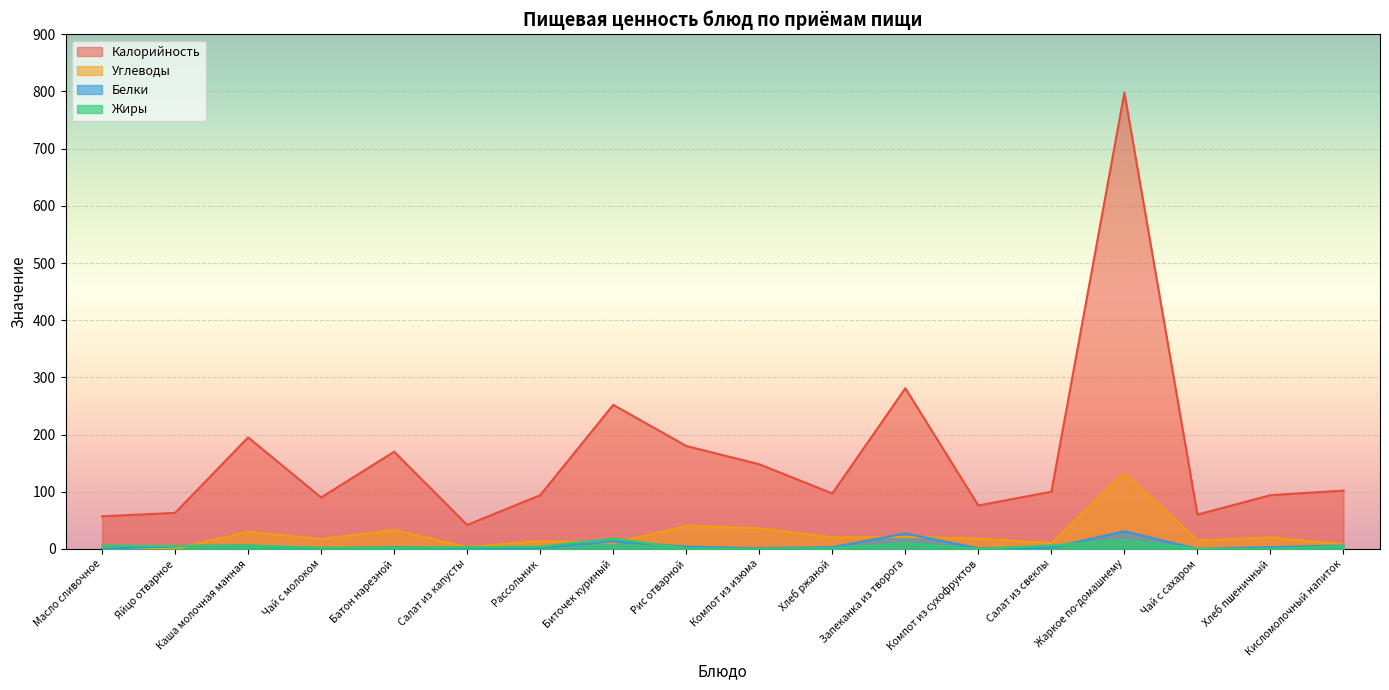

At which category does Калорийность reach its first local peak?

Каша молочная манная